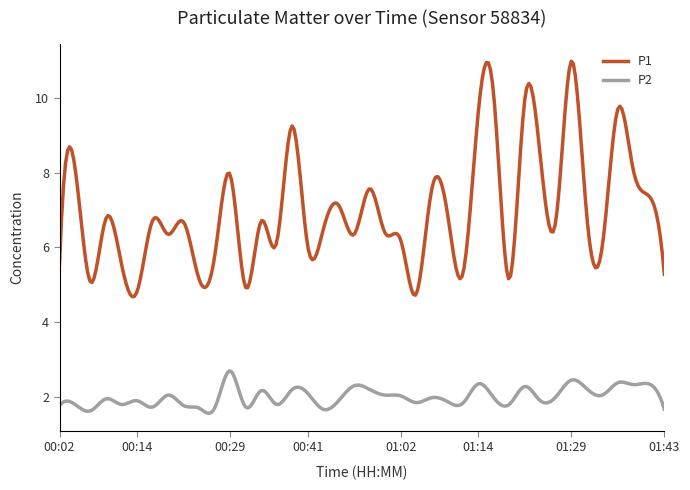

True or false: P1 has more than 1 interior local peaks.

True